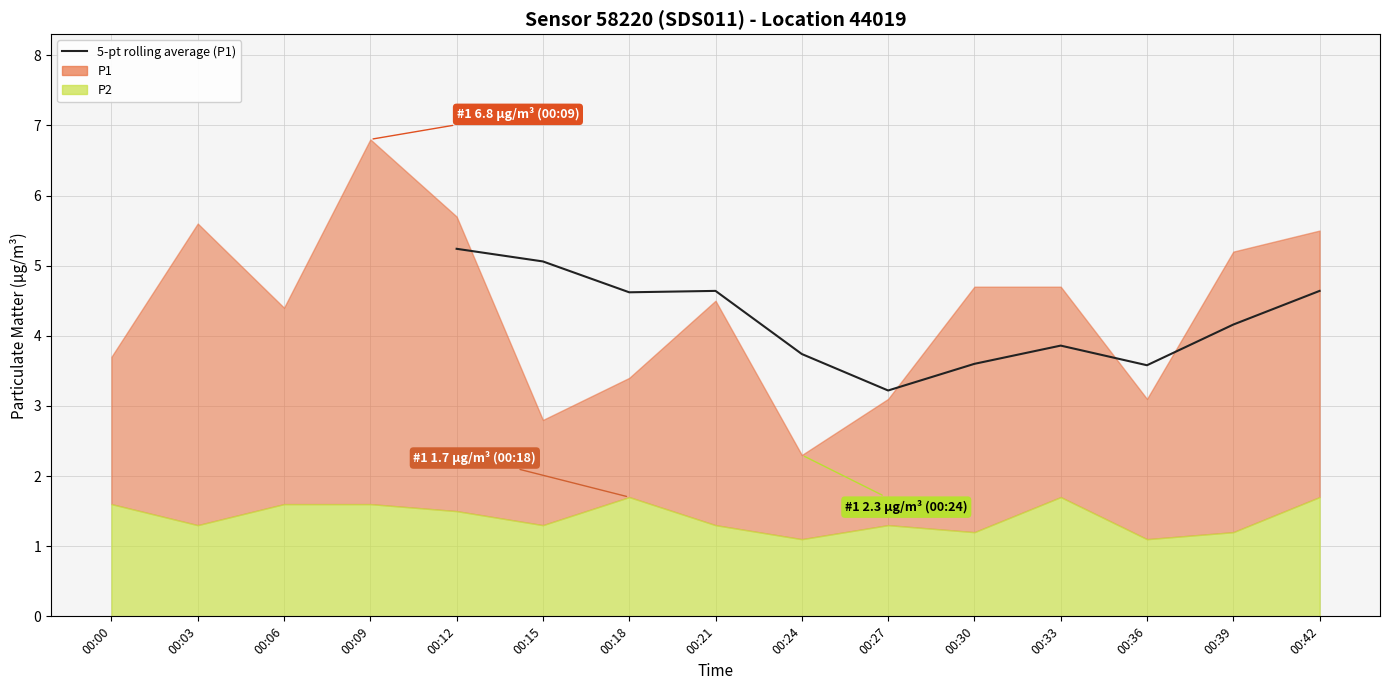

True or false: there are more than 0 points higher than both neighbors.

True